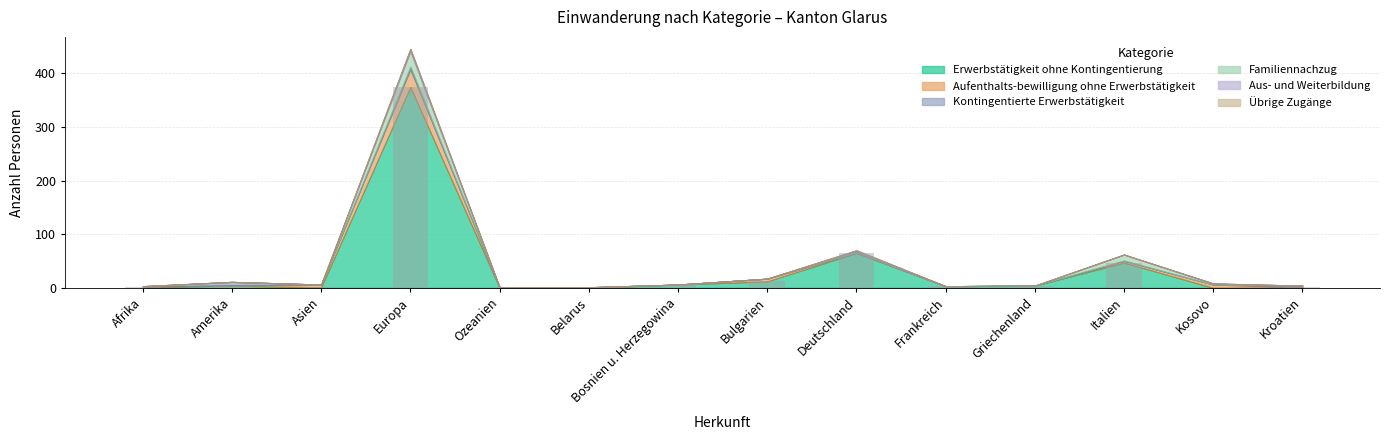

Which has a higher value, Deutschland or Afrika?

Deutschland